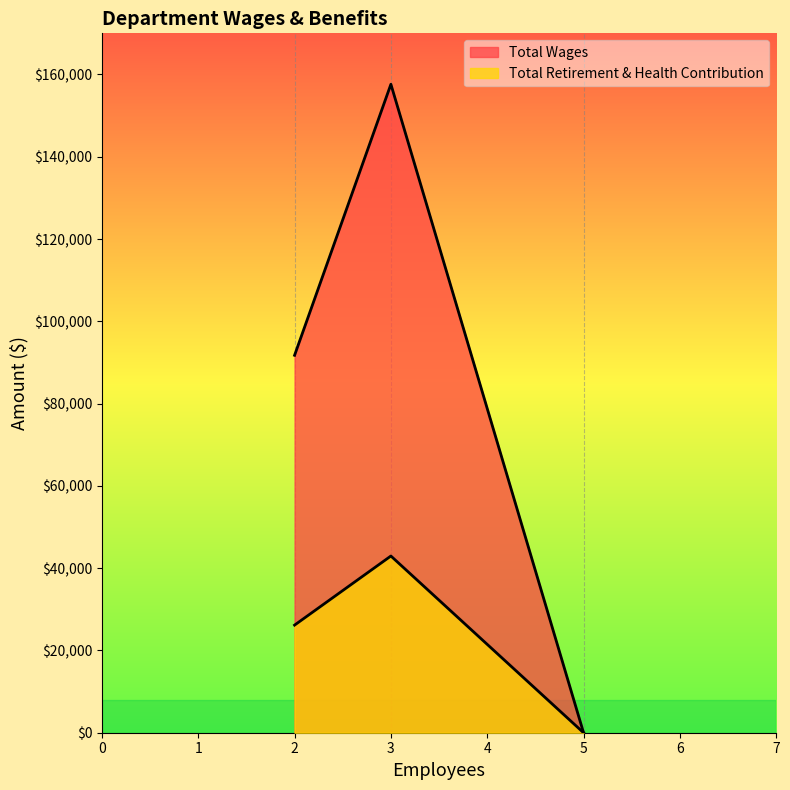

How many values in Total Wages are above zero?

2